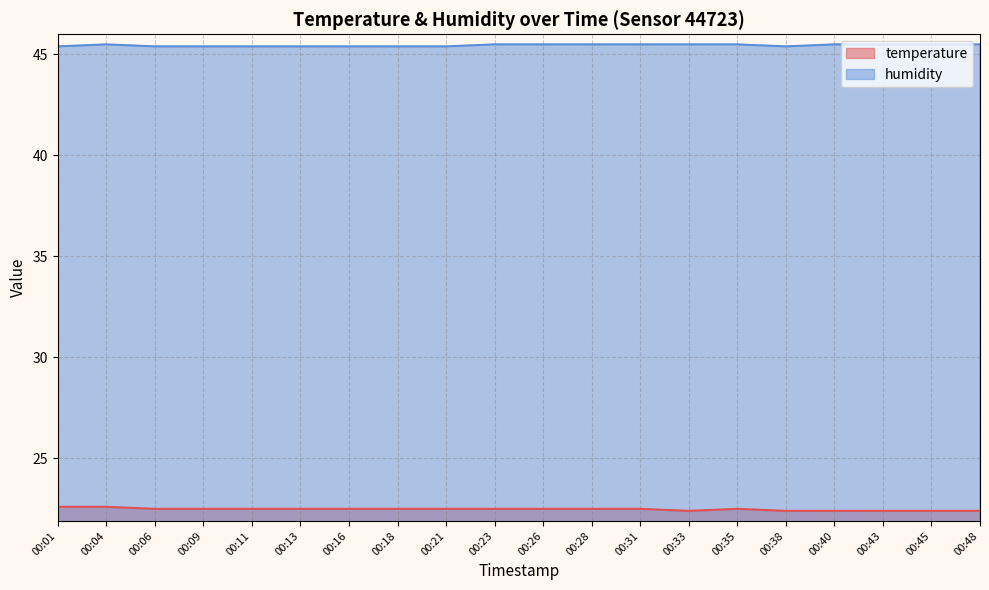

Count the humidity values in the range 45 to 46.

20